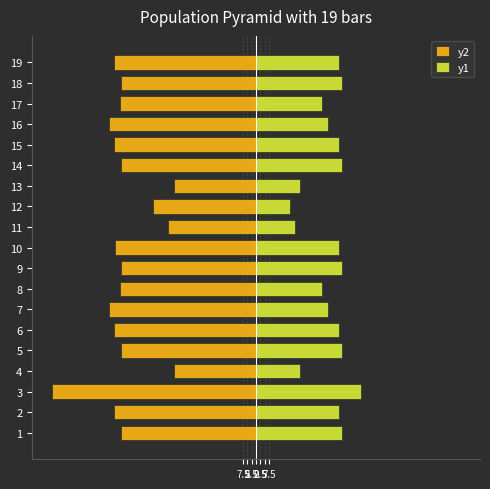

Reading left to right, list all the values displayed in this chart.

y2: -78.0	-82.0	-117.8	-47.6	-78.0	-82.0	-85.3	-78.9	-78.0	-81.7	-50.9	-59.7	-47.6	-78.0	-82.0	-85.3	-78.9	-78.0	-82.0
y1: 49.8	47.8	61.0	25.6	49.8	47.8	41.4	38.2	49.8	47.8	22.5	19.6	25.2	49.8	47.8	41.4	38.2	49.8	47.8